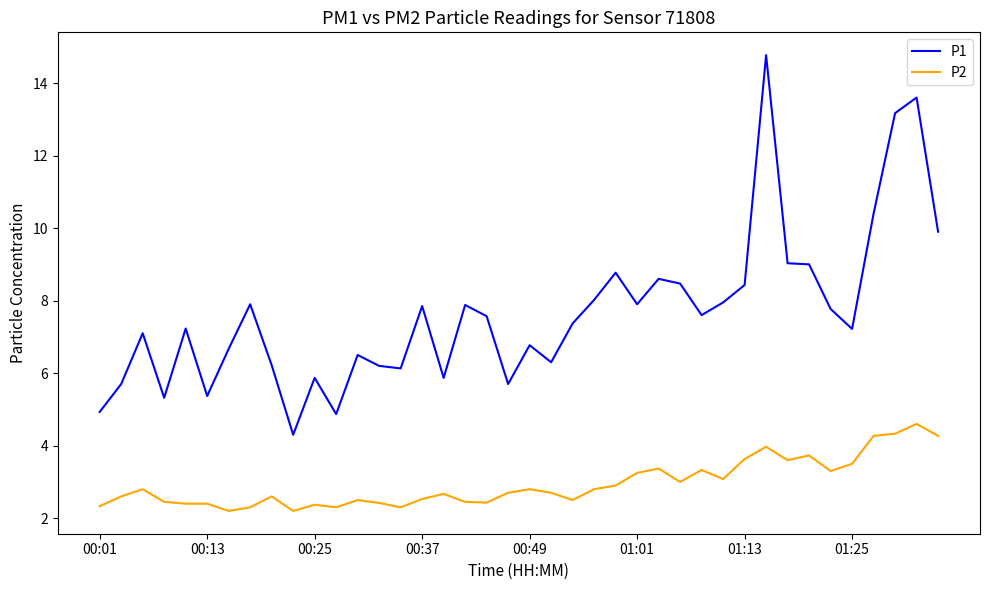

What are all the series names shown in the legend?

P1, P2